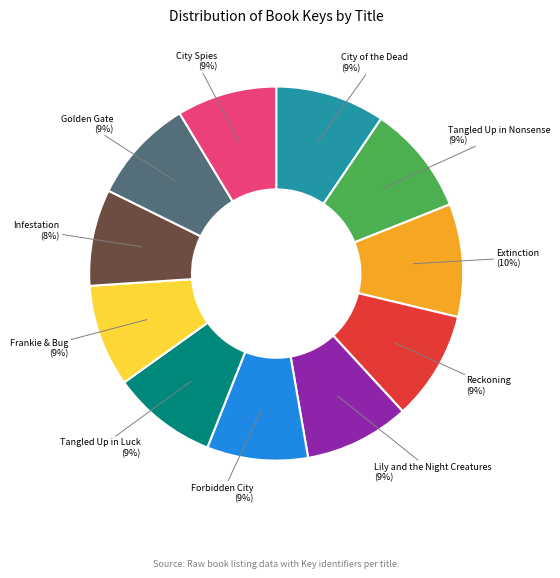

To the nearest percent, what is the average slice percentage?

9%